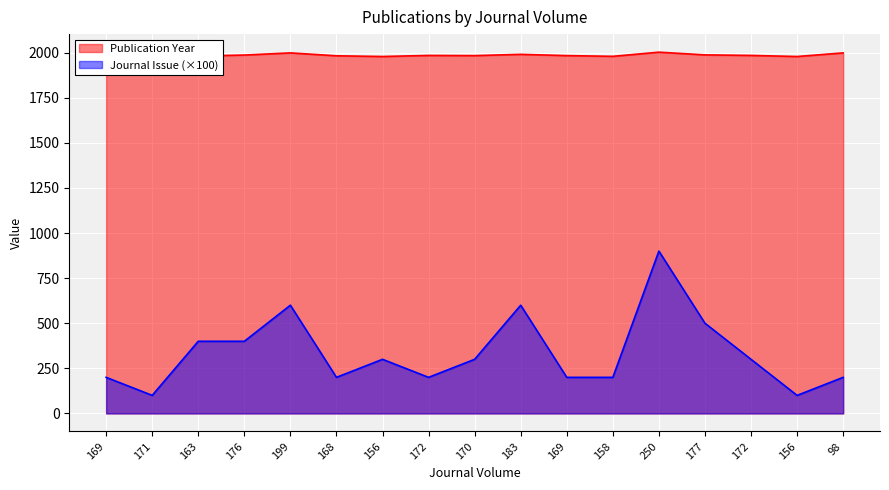

Reading right to left, list all the values displayed in this chart.

Publication Year: 98=1999	156=1979	172=1985	177=1988	250=2003	158=1980	169=1984	183=1991	170=1984	172=1985	156=1979	168=1983	199=1999	176=1987	163=1982	171=1985	169=1984
Journal Issue: 98=200	156=100	172=300	177=500	250=900	158=200	169=200	183=600	170=300	172=200	156=300	168=200	199=600	176=400	163=400	171=100	169=200